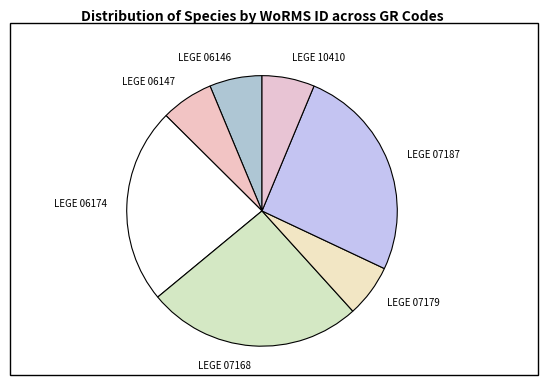

Is the sum of LEGE 06174 and LEGE 06147 greater than half?

No